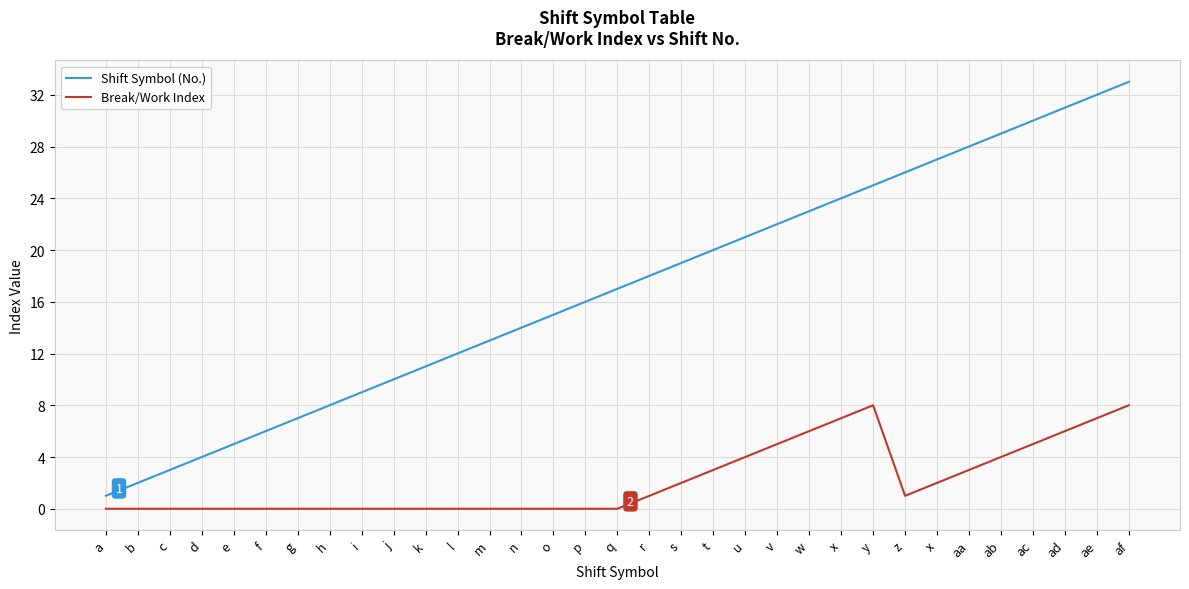

Rank the series at b from highest to lowest value.

Shift Symbol (No.), Break/Work Index